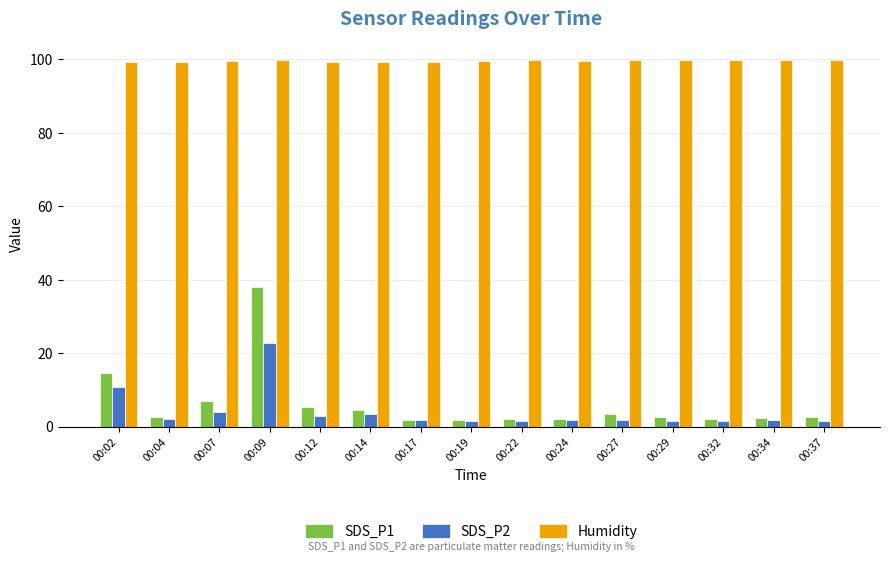

Which series has the widest spread of values?

SDS_P1